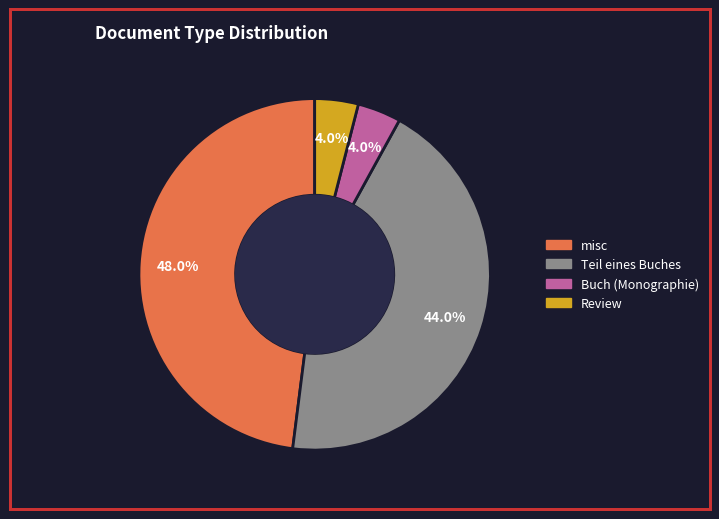

Combined, do Buch (Monographie) and Review account for over 50%?

No